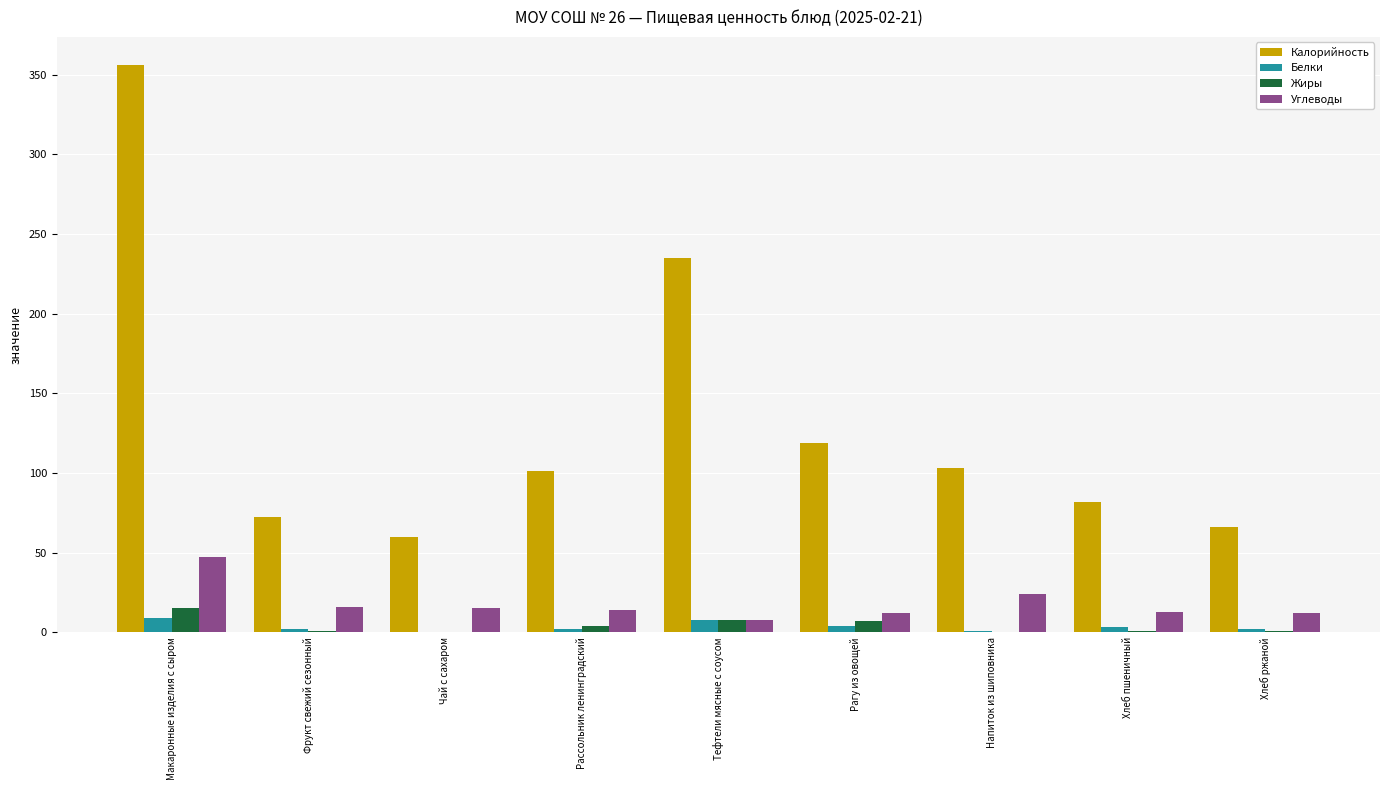

Between Тефтели мясные с соусом and Хлеб ржаной, which series saw the biggest shift?

Калорийность